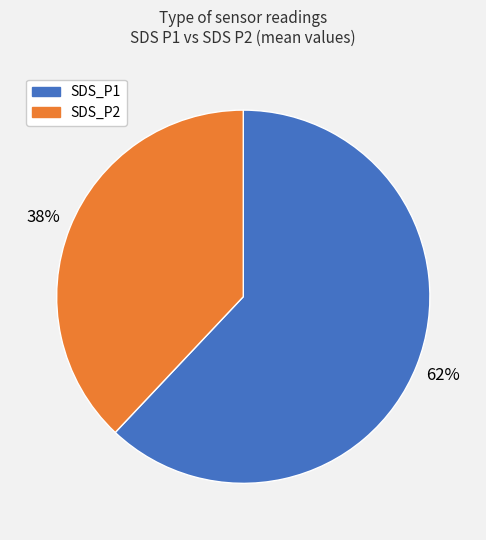

Count the number of slices in the pie.

2